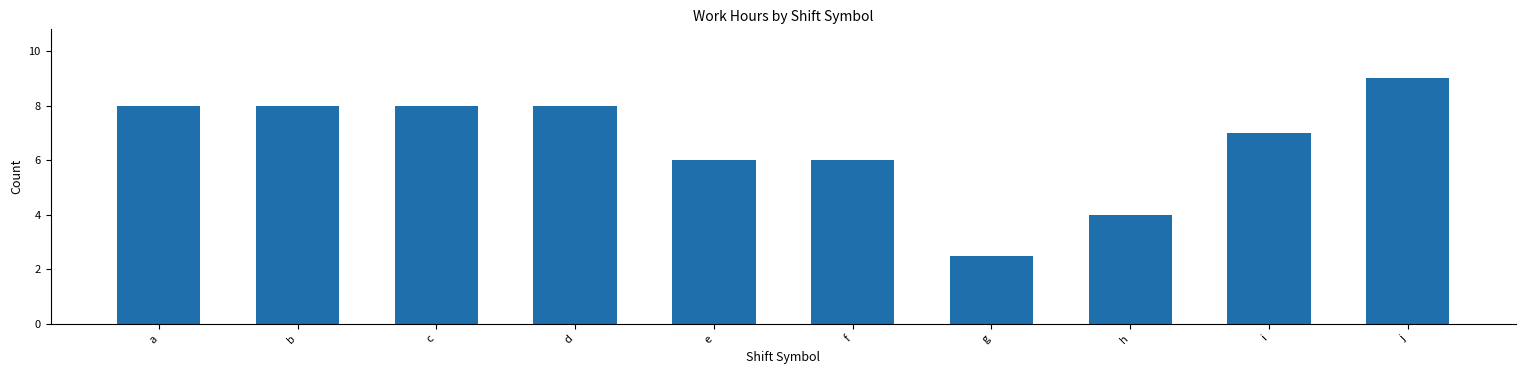

True or false: the data shows 9.0 at j.

True